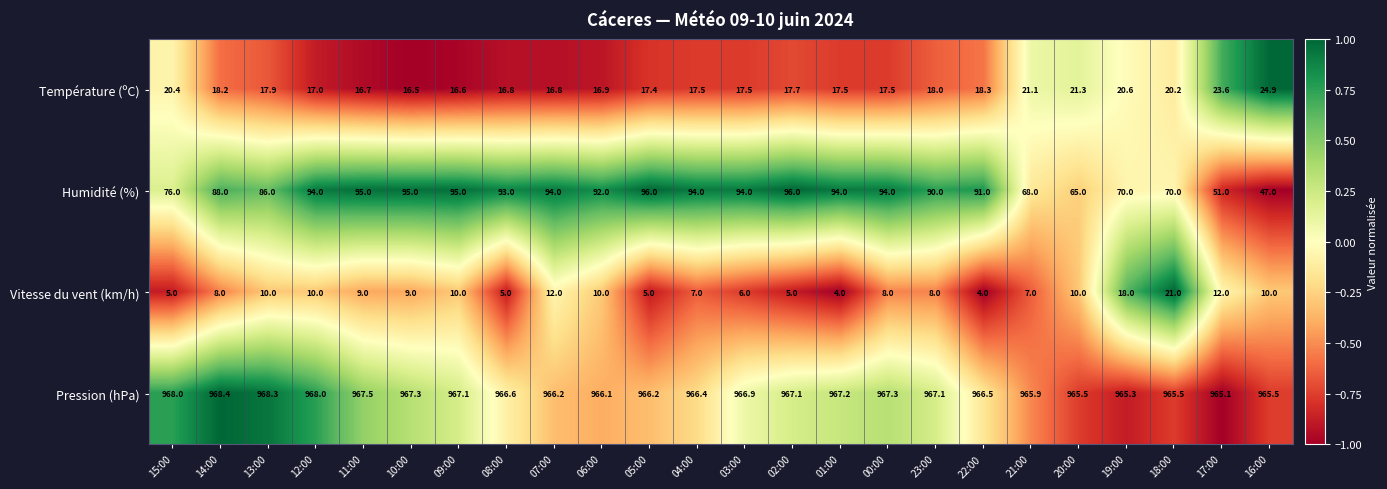

At 13:00, list the series in order from smallest to largest.

Vitesse du vent (km/h), Température (ºC), Humidité (%), Pression (hPa)